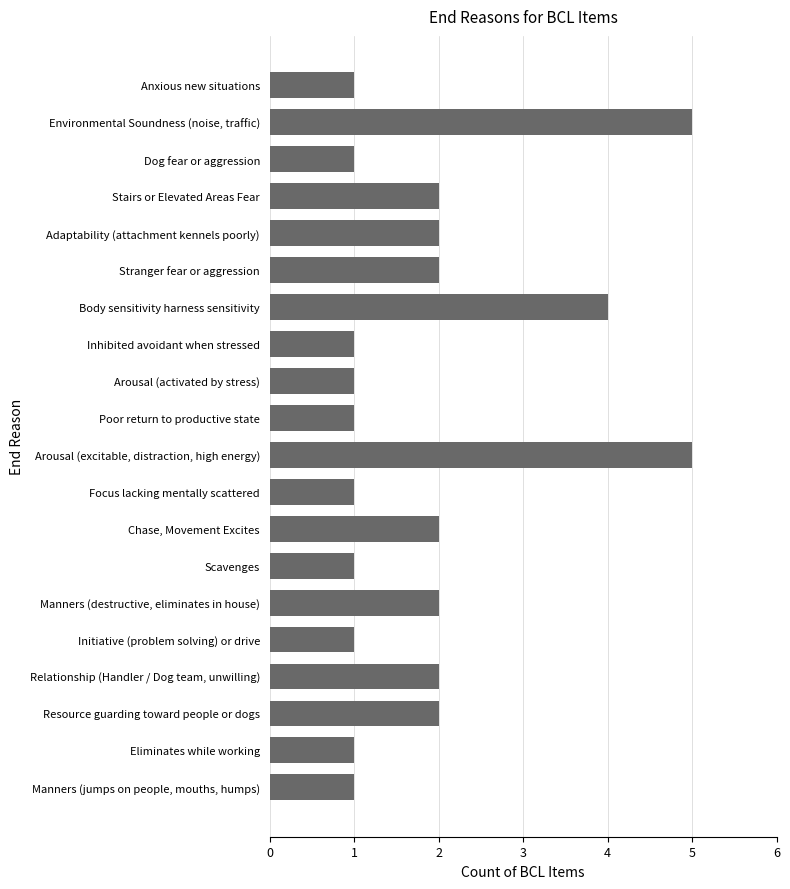

Count the values in the range 1 to 2.

17